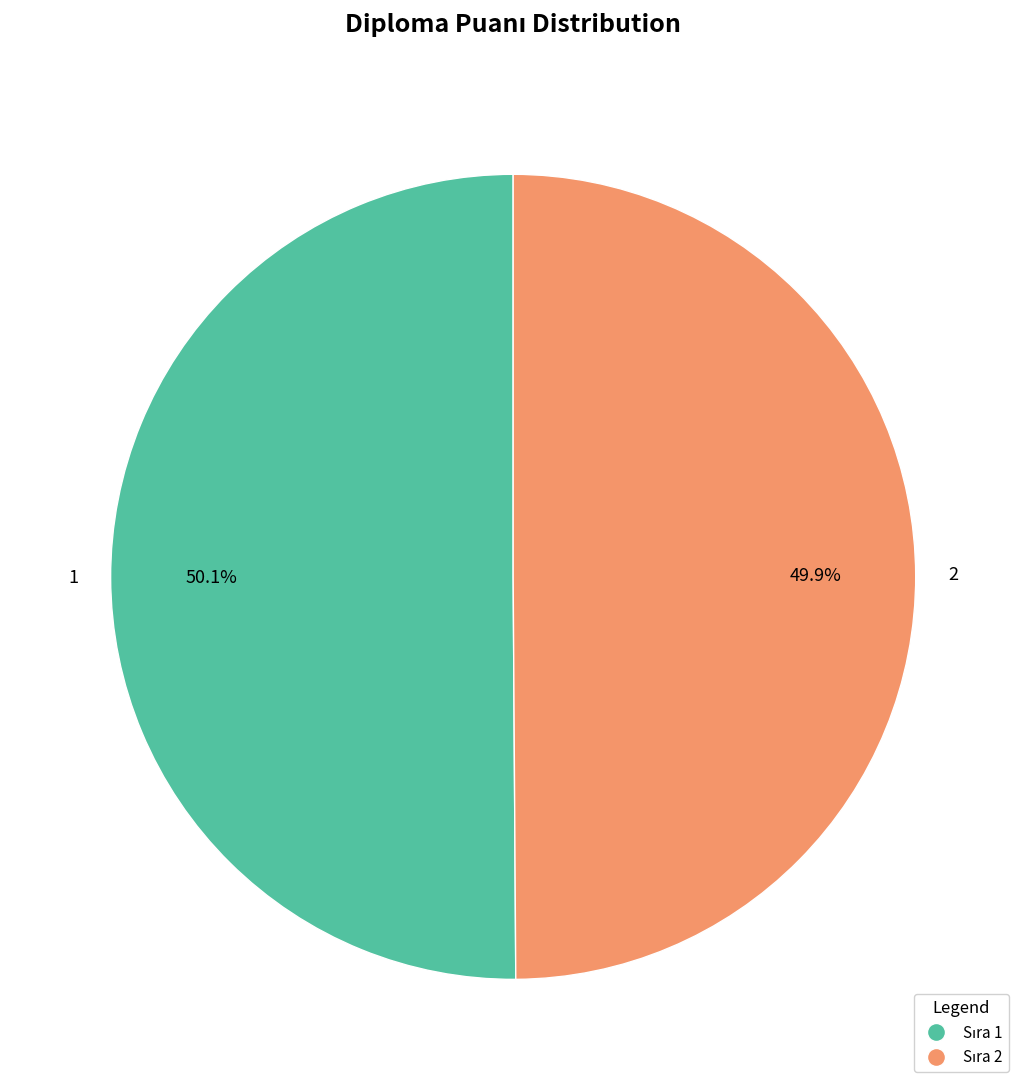

Is there any slice that represents more than half of the pie?

Yes